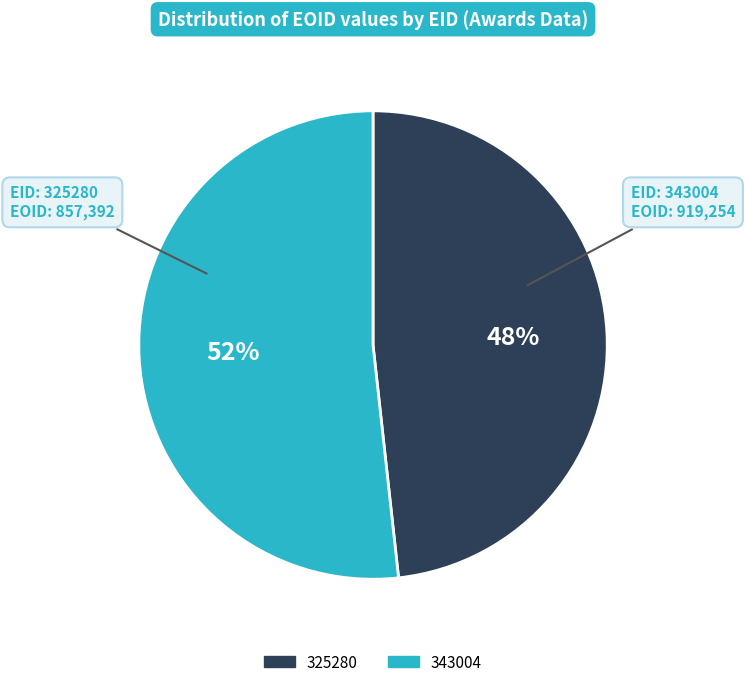

Combined, do 343004 and 325280 account for over 50%?

Yes